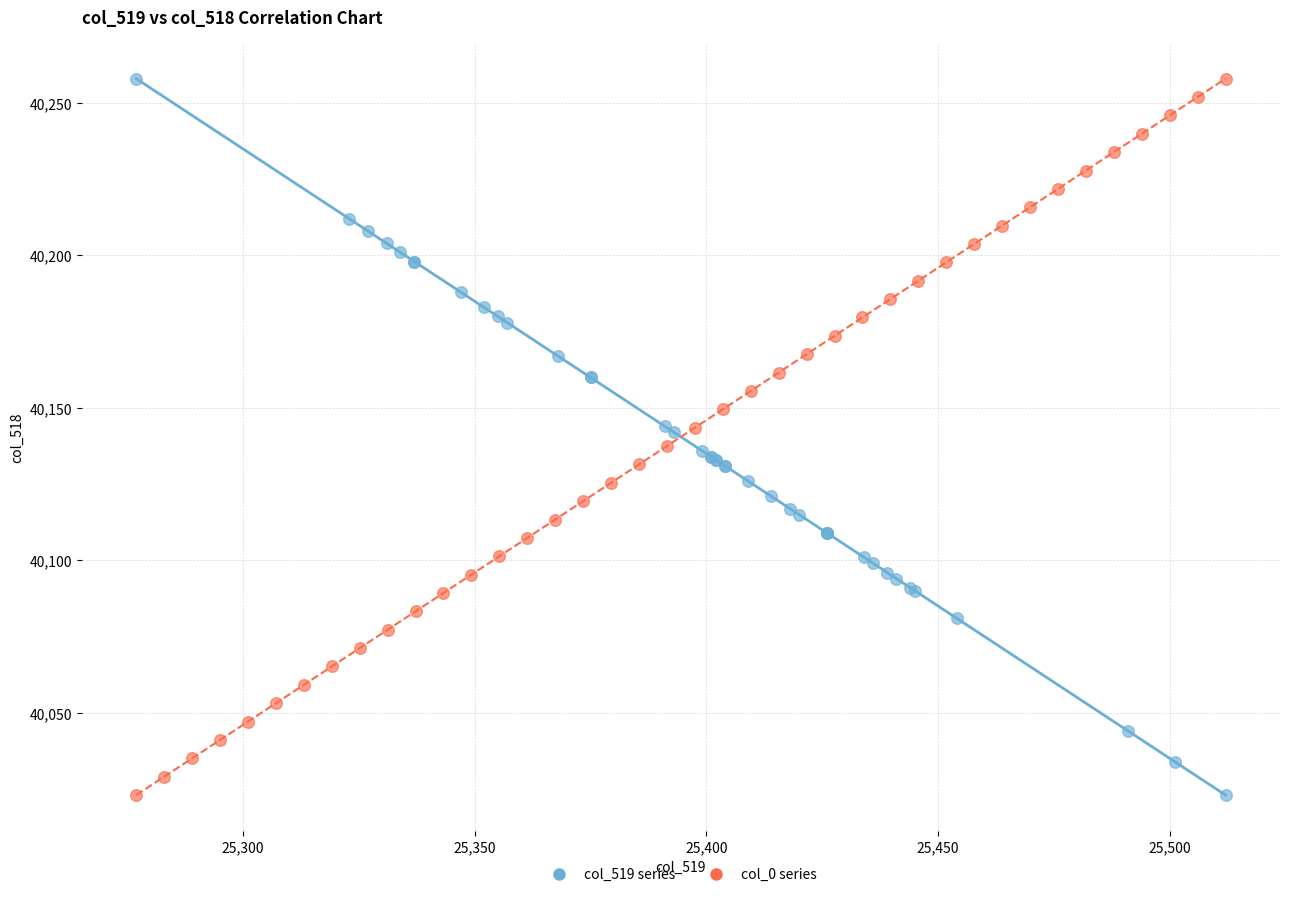

What are all the series names shown in the legend?

col_519 series, col_0 series